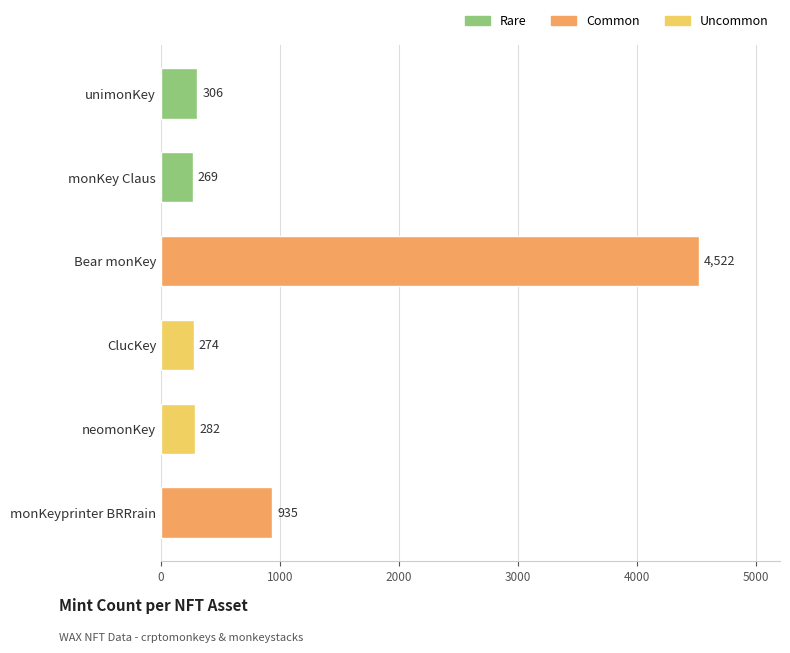

What position from the top is Bear monKey?

3